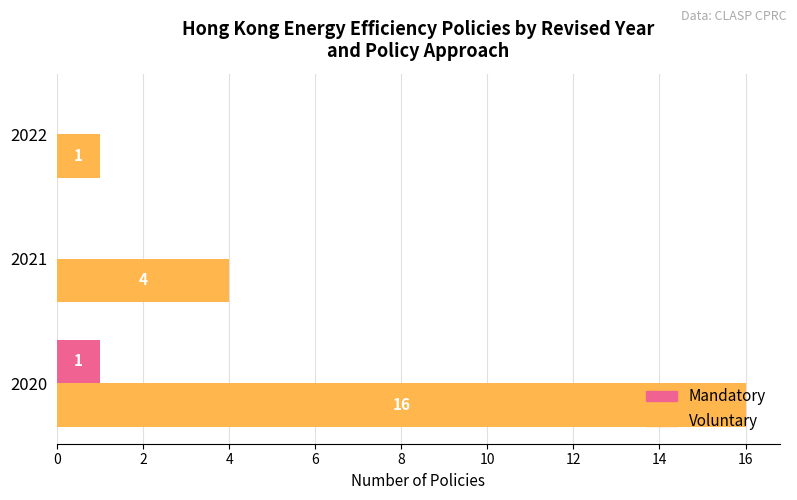

At which label is Voluntary closest to 8?

2021